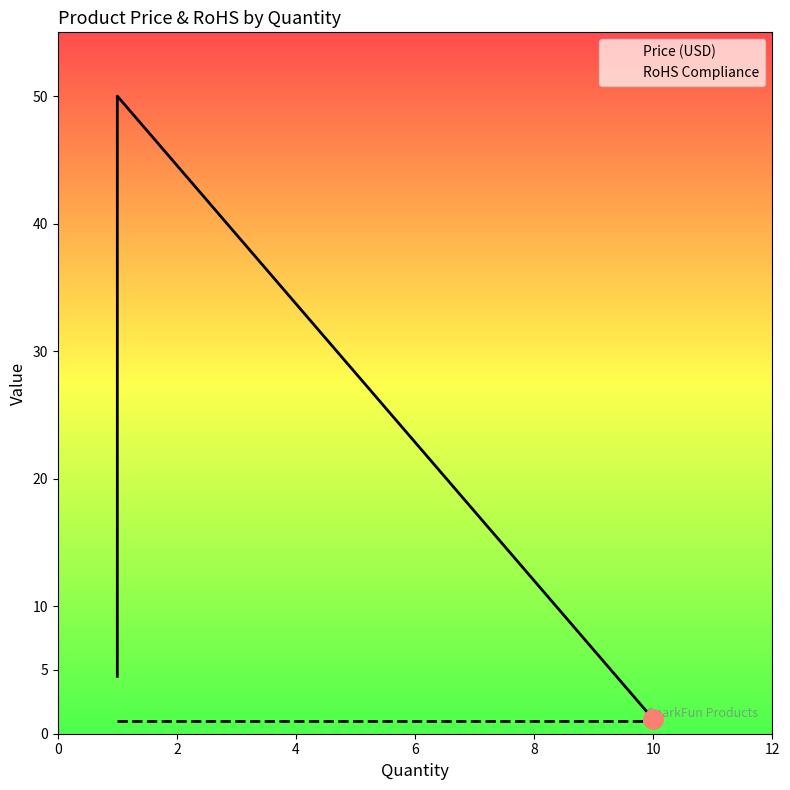

What is the maximum value for Price (USD)?

50.0